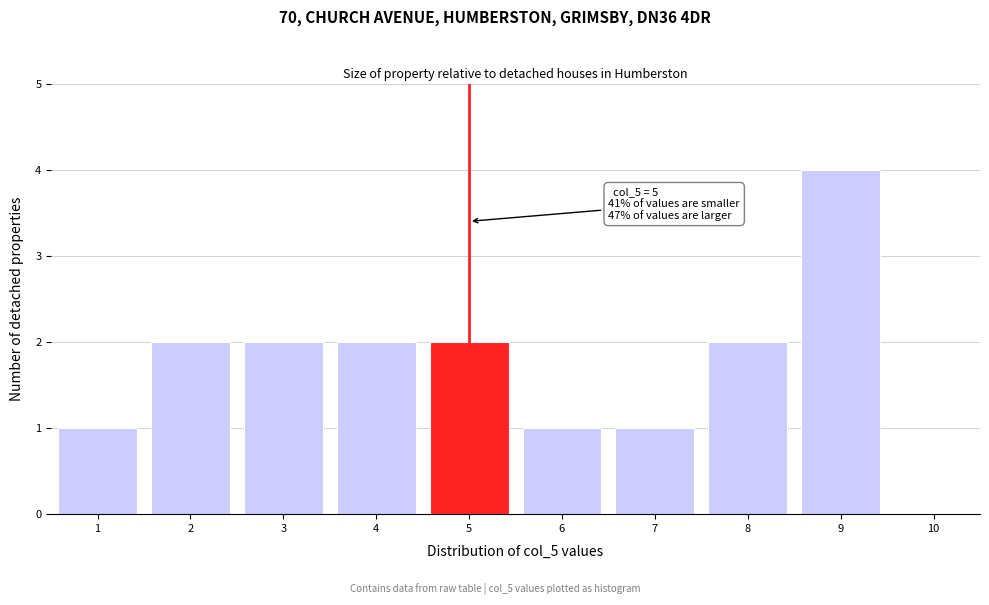

Which range on the x-axis has the tallest bar?

8.5 to 9.5